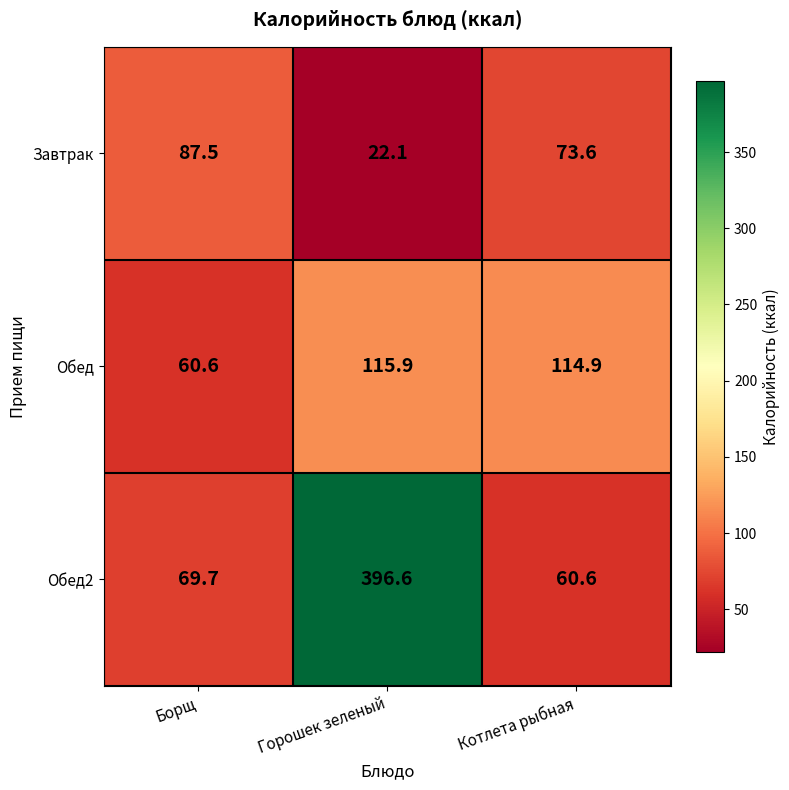

Where does the Обед series first go above 114?

Горошек зеленый